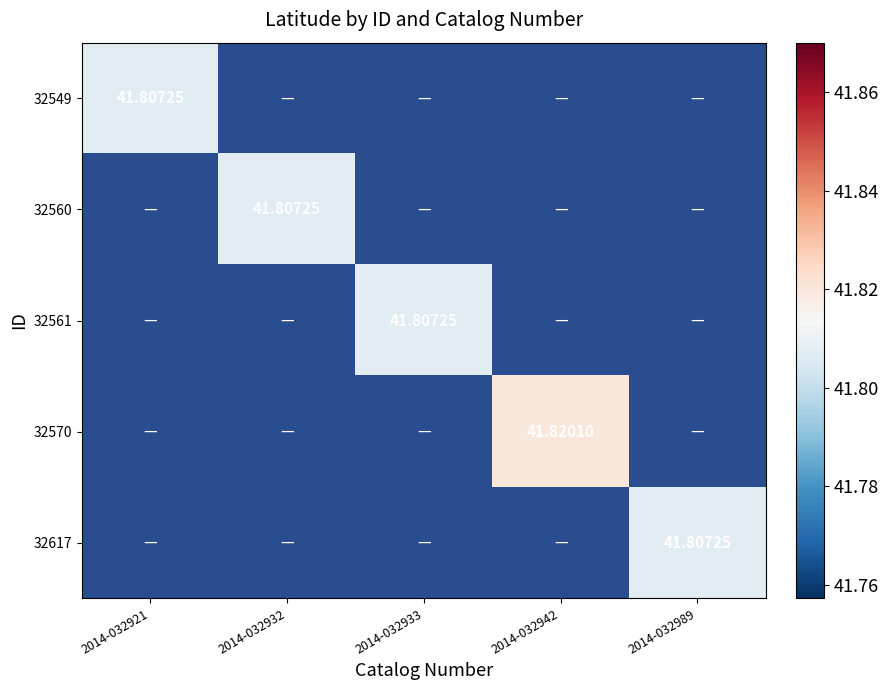

Which has a higher value, 2014-032933 or 2014-032932?

2014-032932